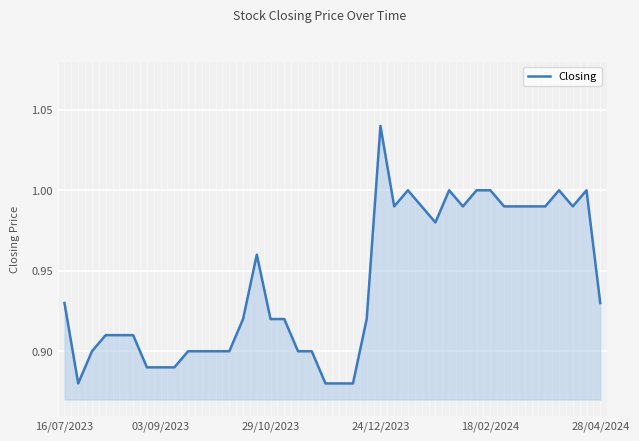

How many lines are shown in the chart?

1